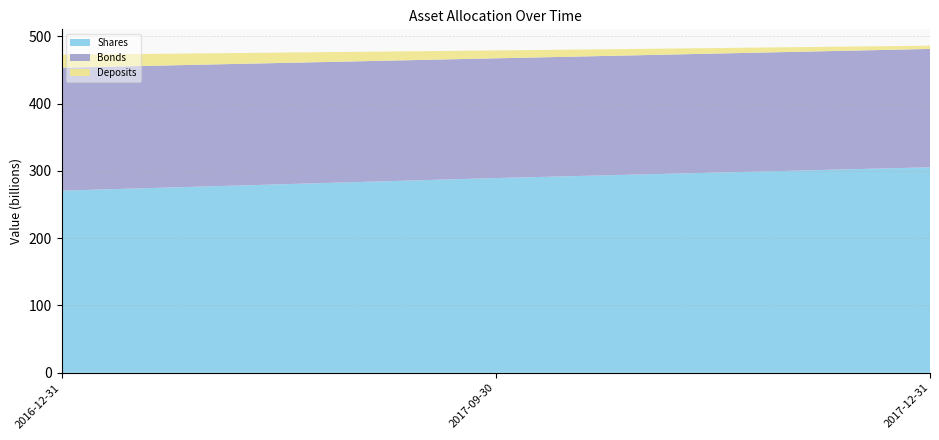

Reading left to right, what are all the values shown in this chart?

Shares: 2016-12-31=270.6	2017-09-30=289.3	2017-12-31=305.3
Bonds: 2016-12-31=182.6	2017-09-30=177.8	2017-12-31=175.8
Deposits: 2016-12-31=19.2	2017-09-30=11.7	2017-12-31=4.8